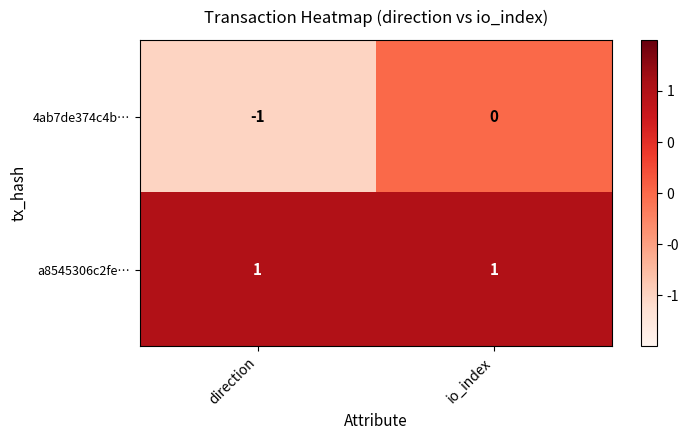

The 4ab7de374c4b… series shows 1 at io_index. True or false?

False